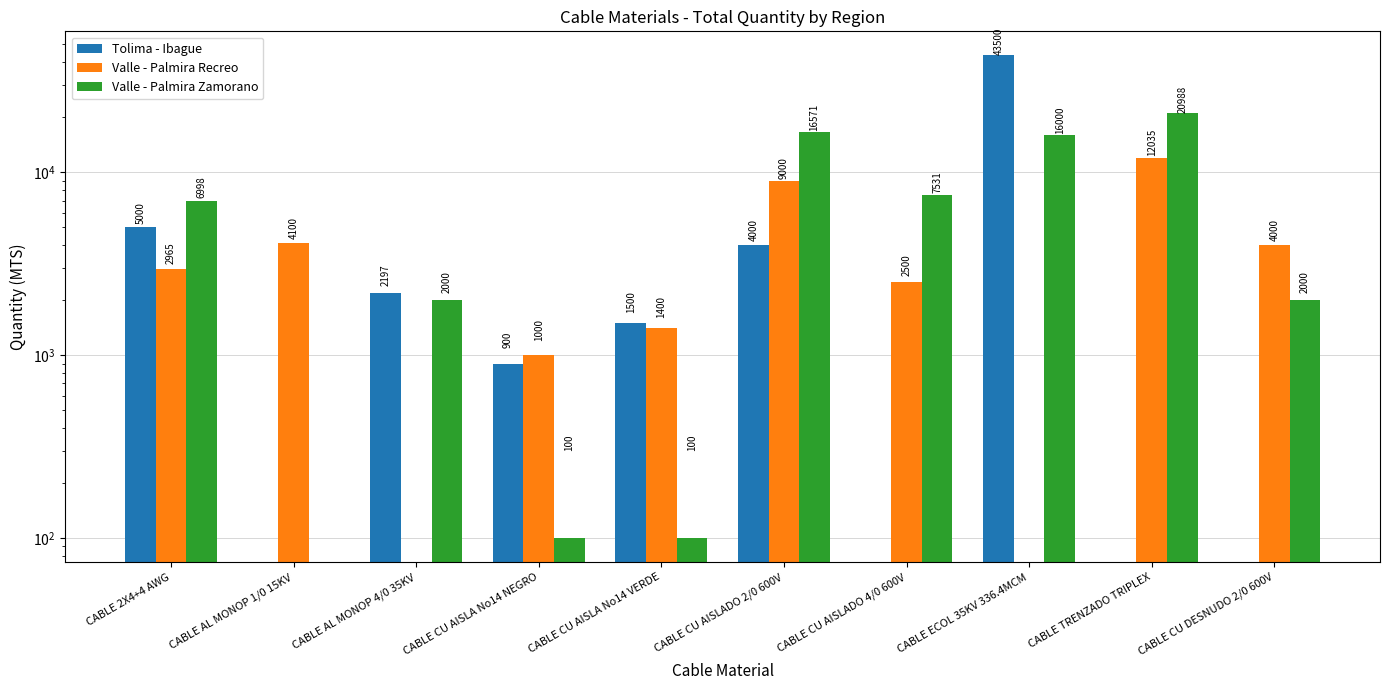

What is the difference between the maximum and second lowest values in the Valle - Palmira Zamorano series?

20888